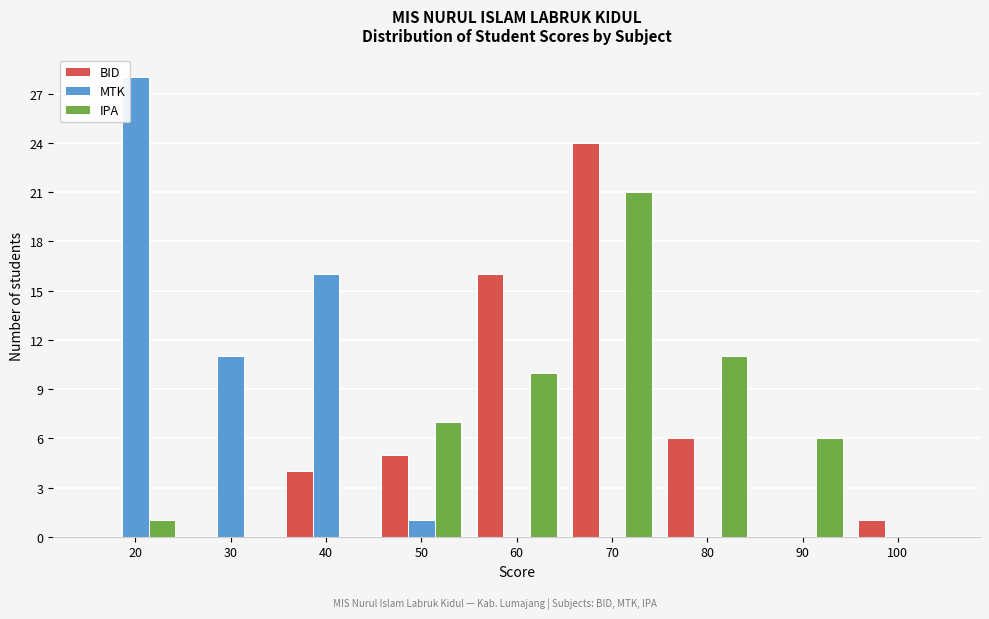

Reading left to right, list all the values displayed in this chart.

BID: 20=0	30=0	40=4	50=5	60=16	70=24	80=6	90=0	100=1
MTK: 20=28	30=11	40=16	50=1	60=0	70=0	80=0	90=0	100=0
IPA: 20=1	30=0	40=0	50=7	60=10	70=21	80=11	90=6	100=0